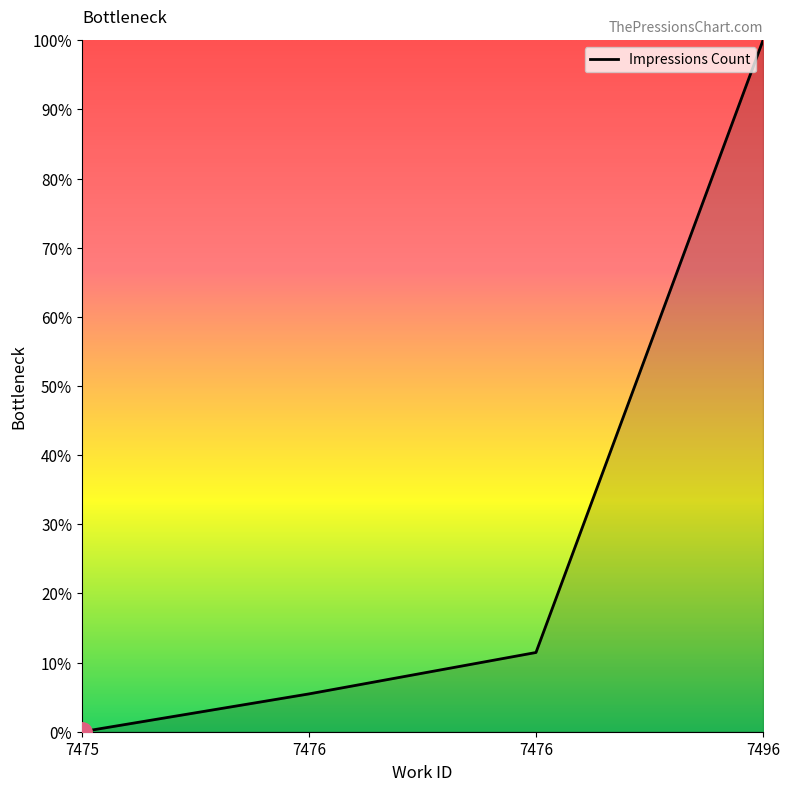

How many values are above zero?

3